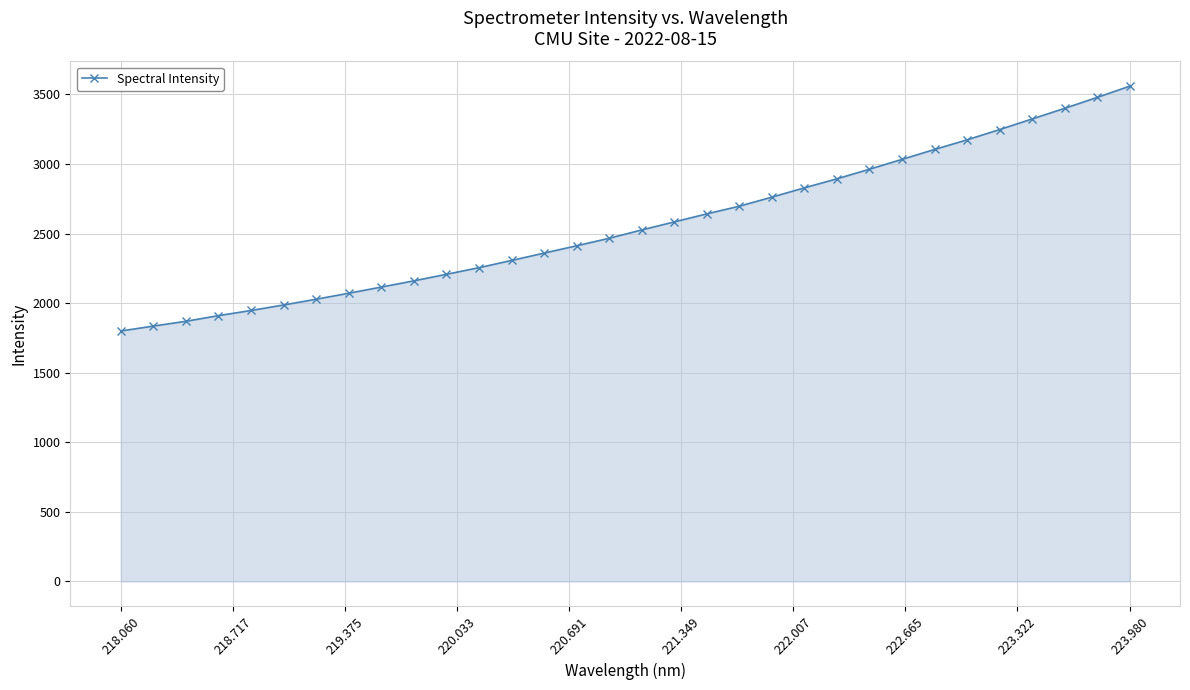

What is the minimum value shown in the chart?

1799.5